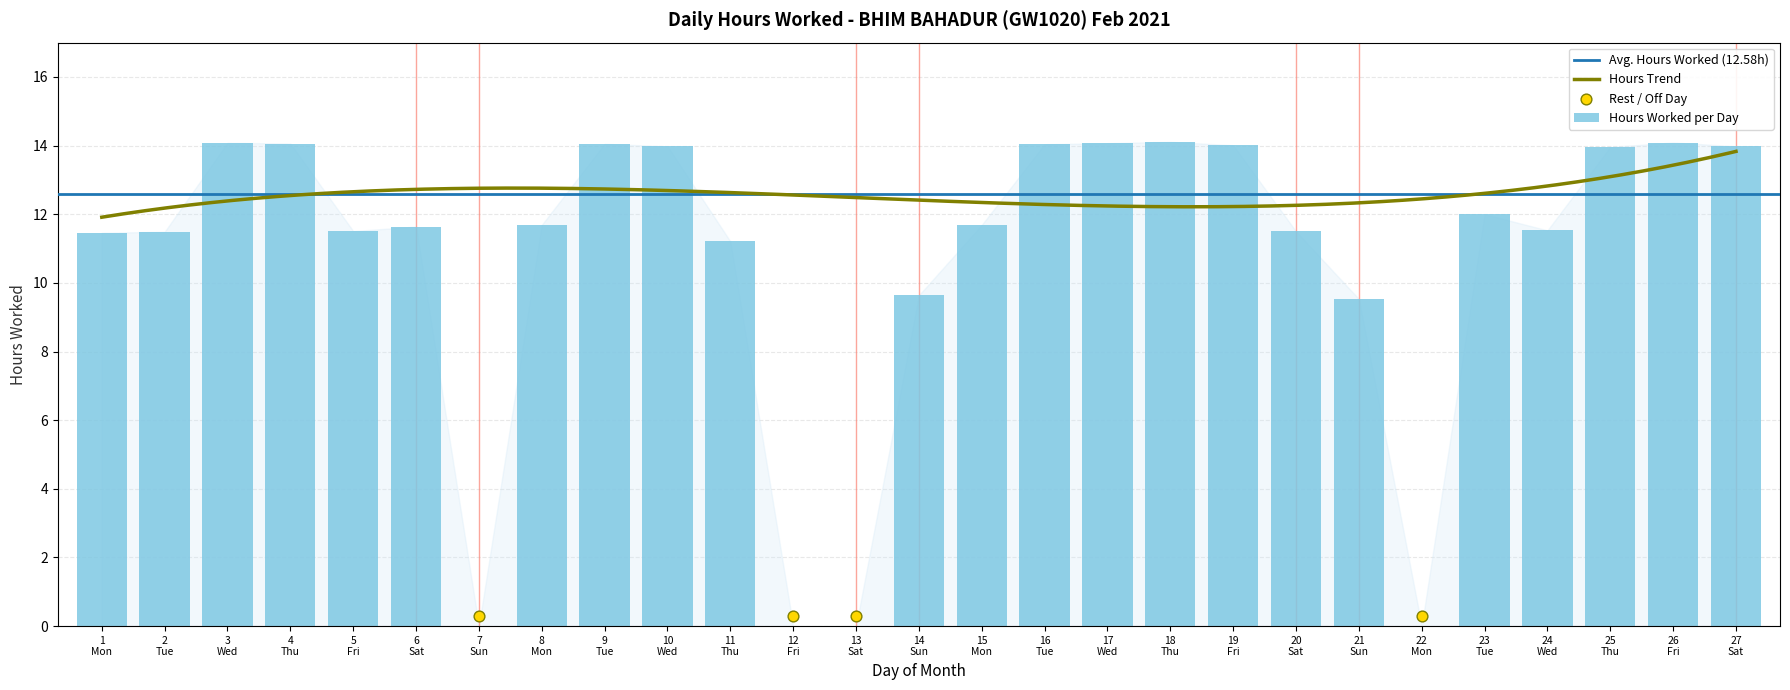

What is the ratio of the value at 11 Thu to the value at 8 Mon?

1.0